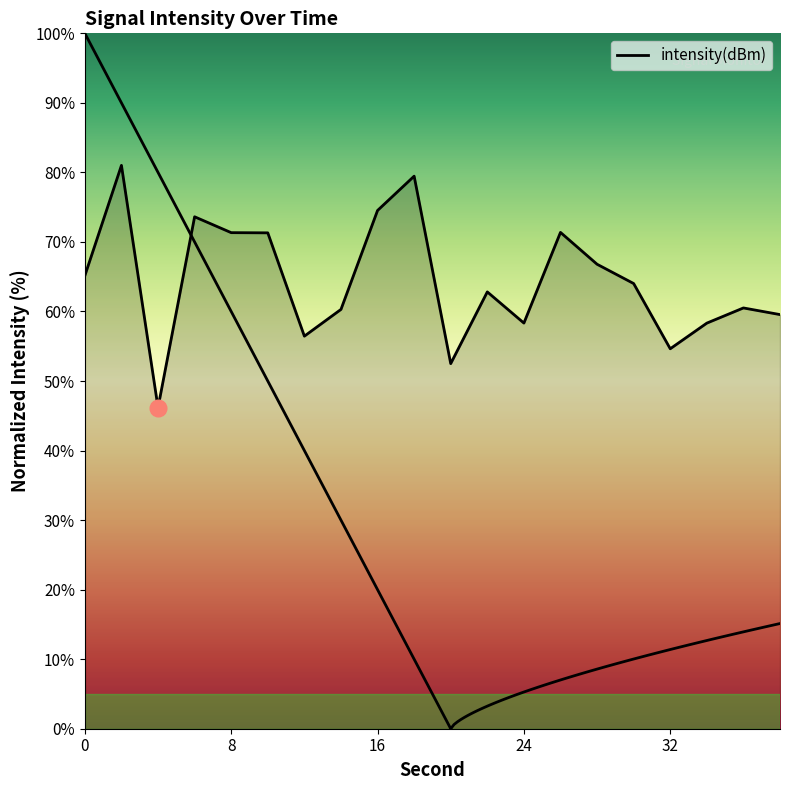

Is it true that the value at 8 is 100.9?

False